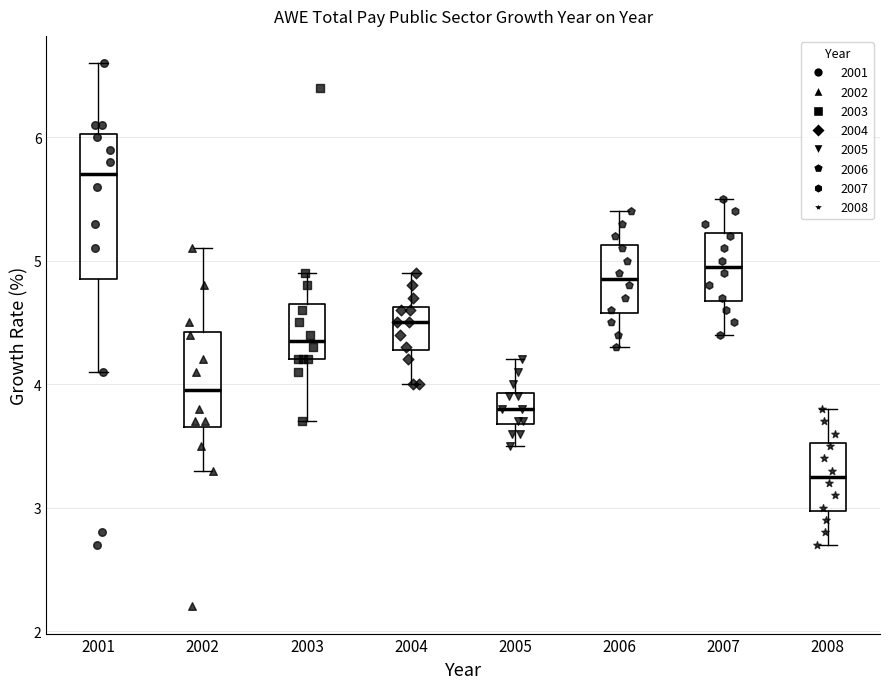

Which box's median line is the lowest?

2008